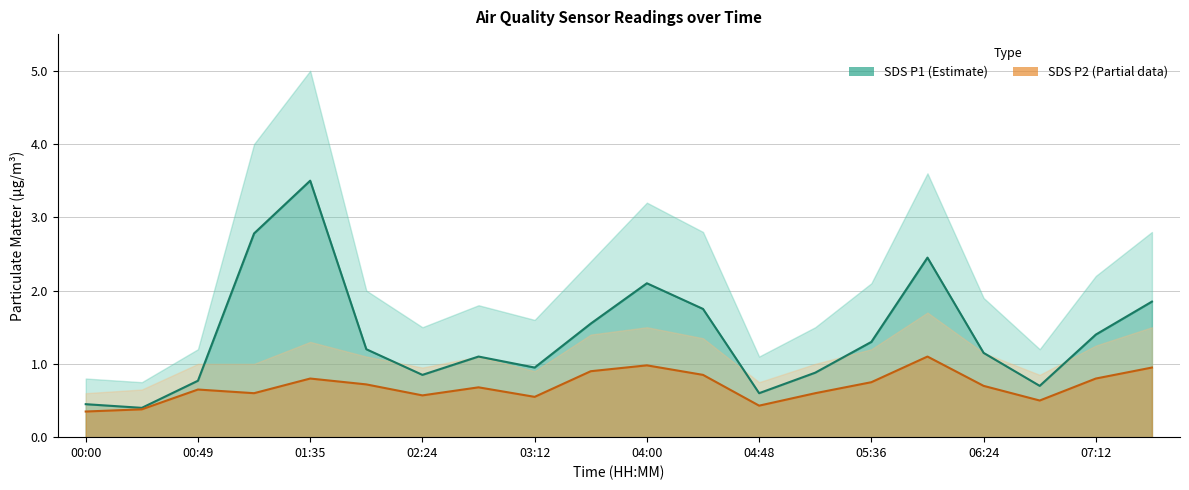

How many lines are shown in the chart?

2